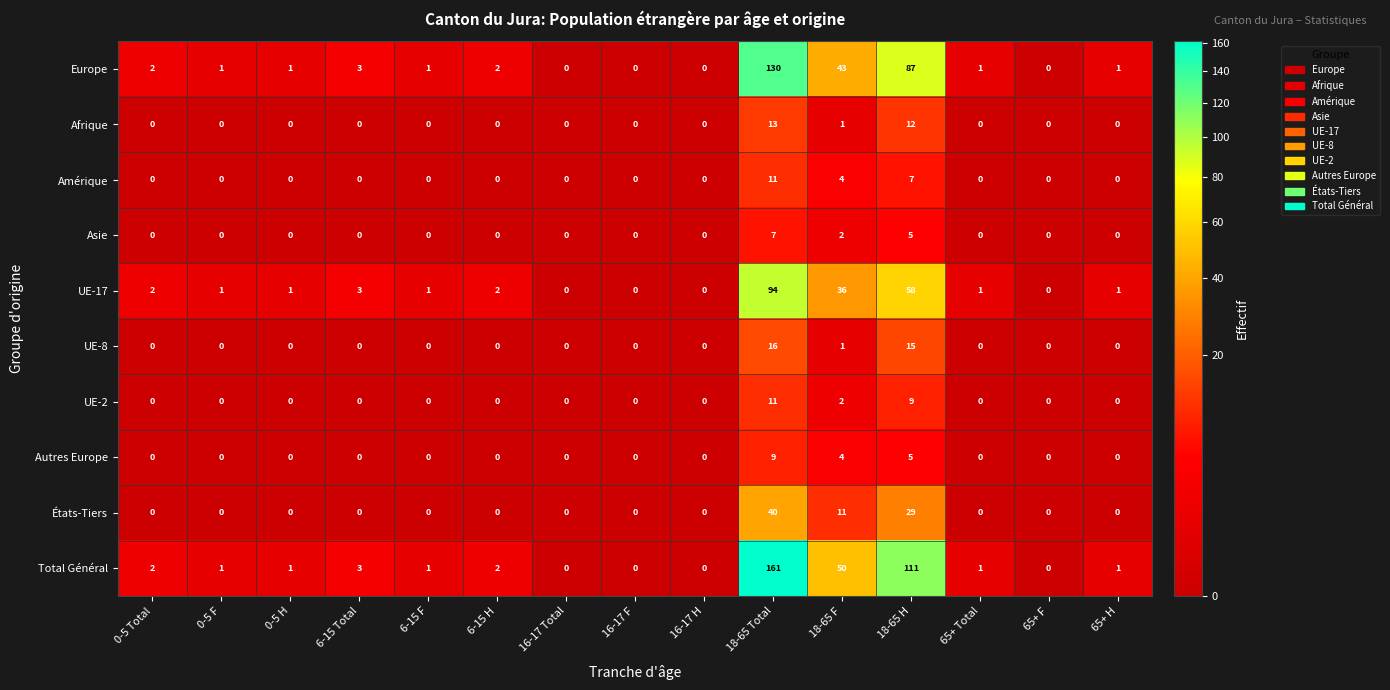

Is it true that Total Général equals 0 at 0-5 Total?

False